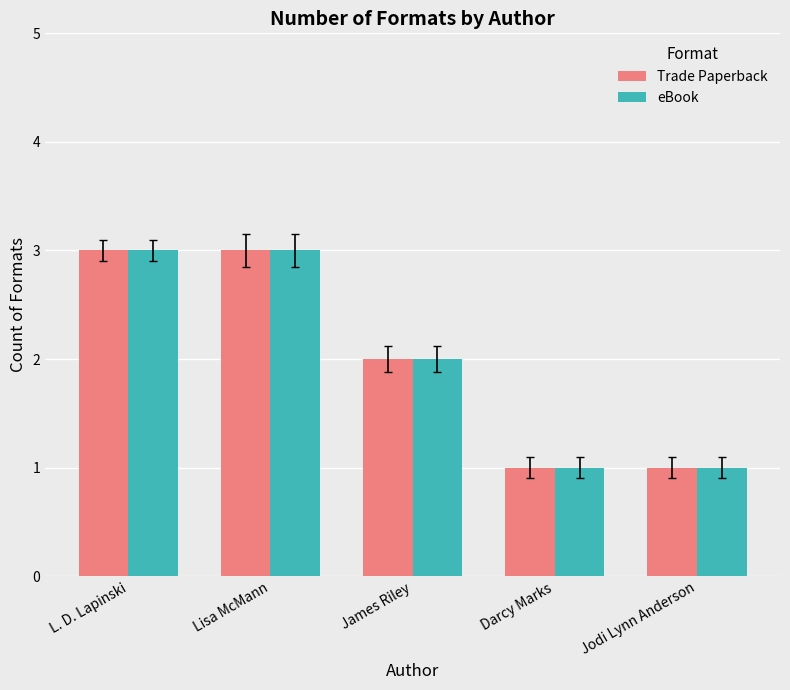

At which label is eBook closest to 2?

James Riley